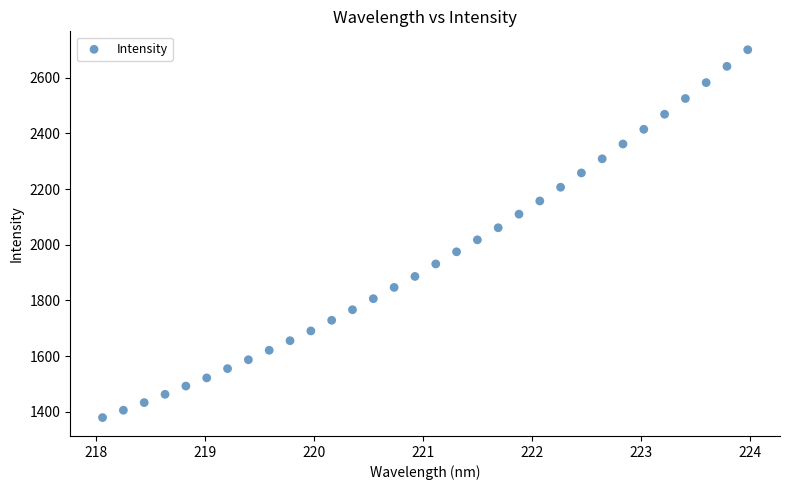

What is the range of Y values (max minus min)?

1320.4